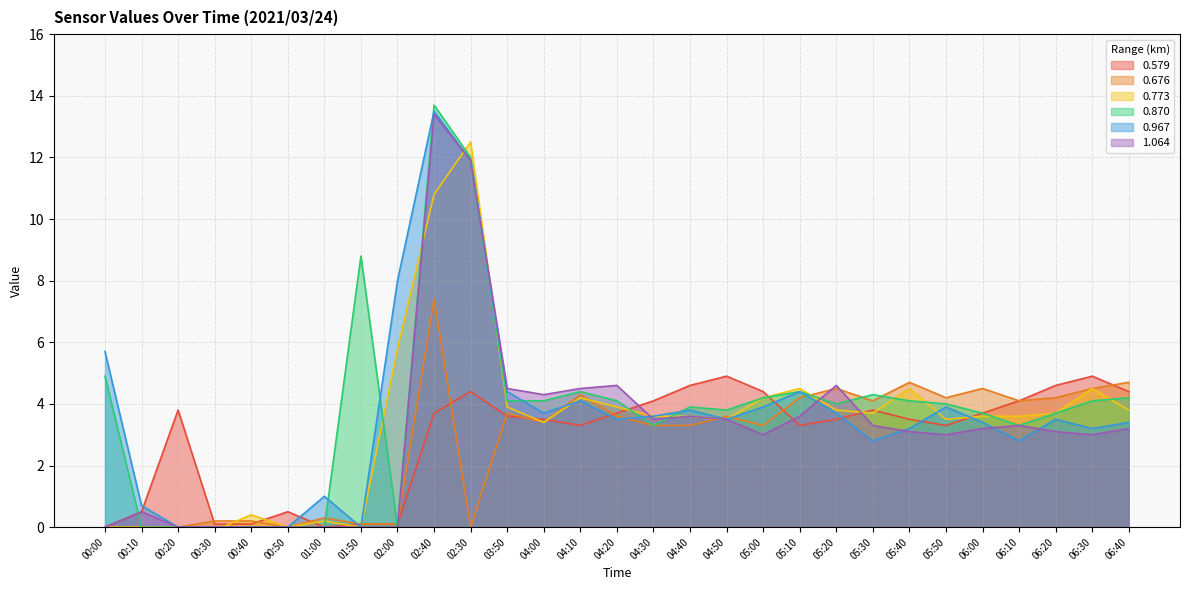

Is the value of 0.967 at 06:20 greater than the value of 0.676 at 06:00?

No